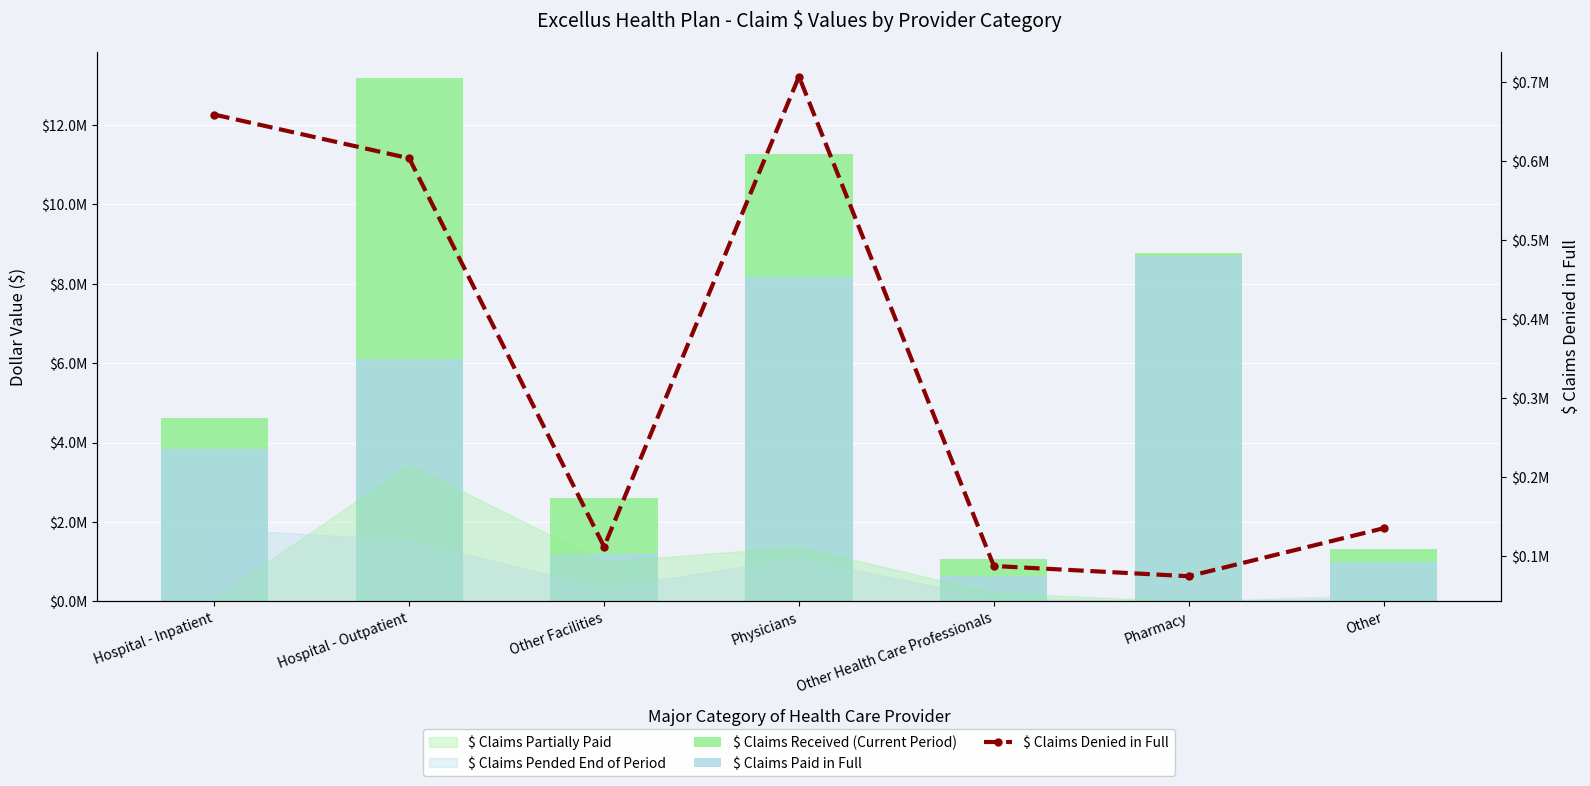

Where is $ Claims Paid in Full nearest to the value 4662951?

Hospital - Inpatient